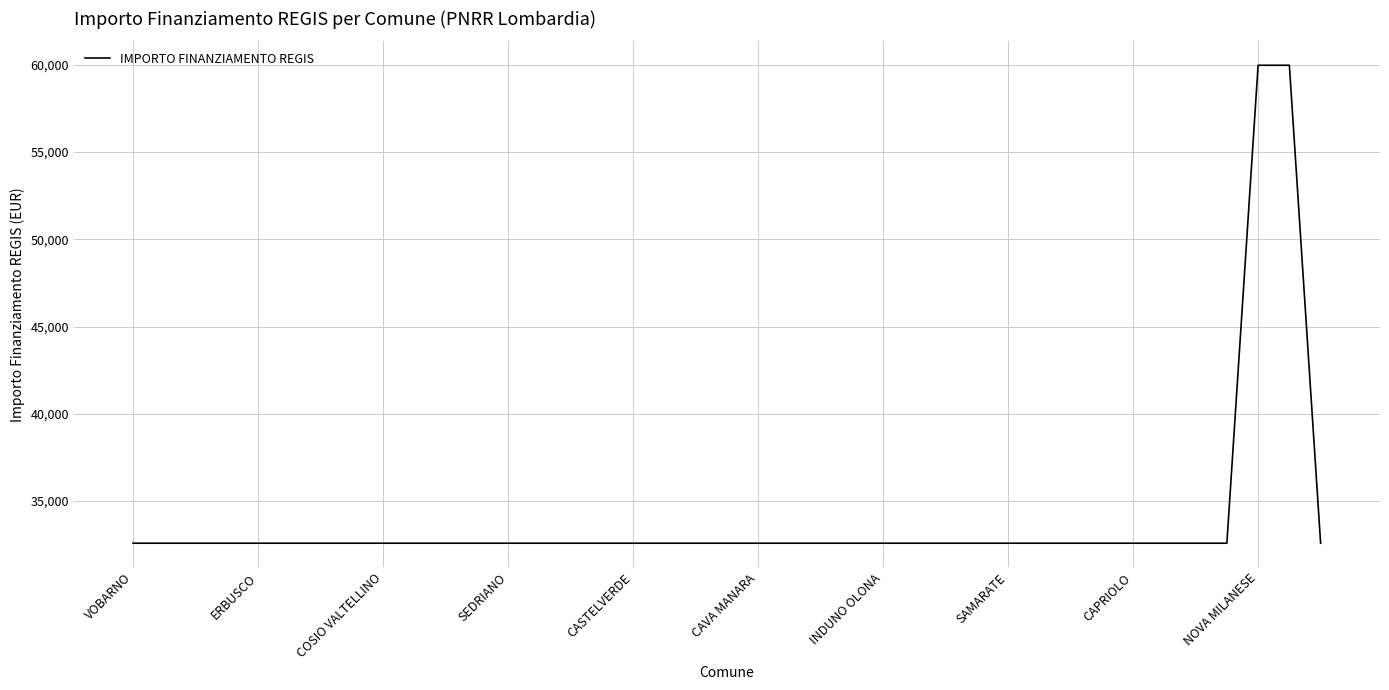

What is the difference between the second highest and second lowest values?

27377